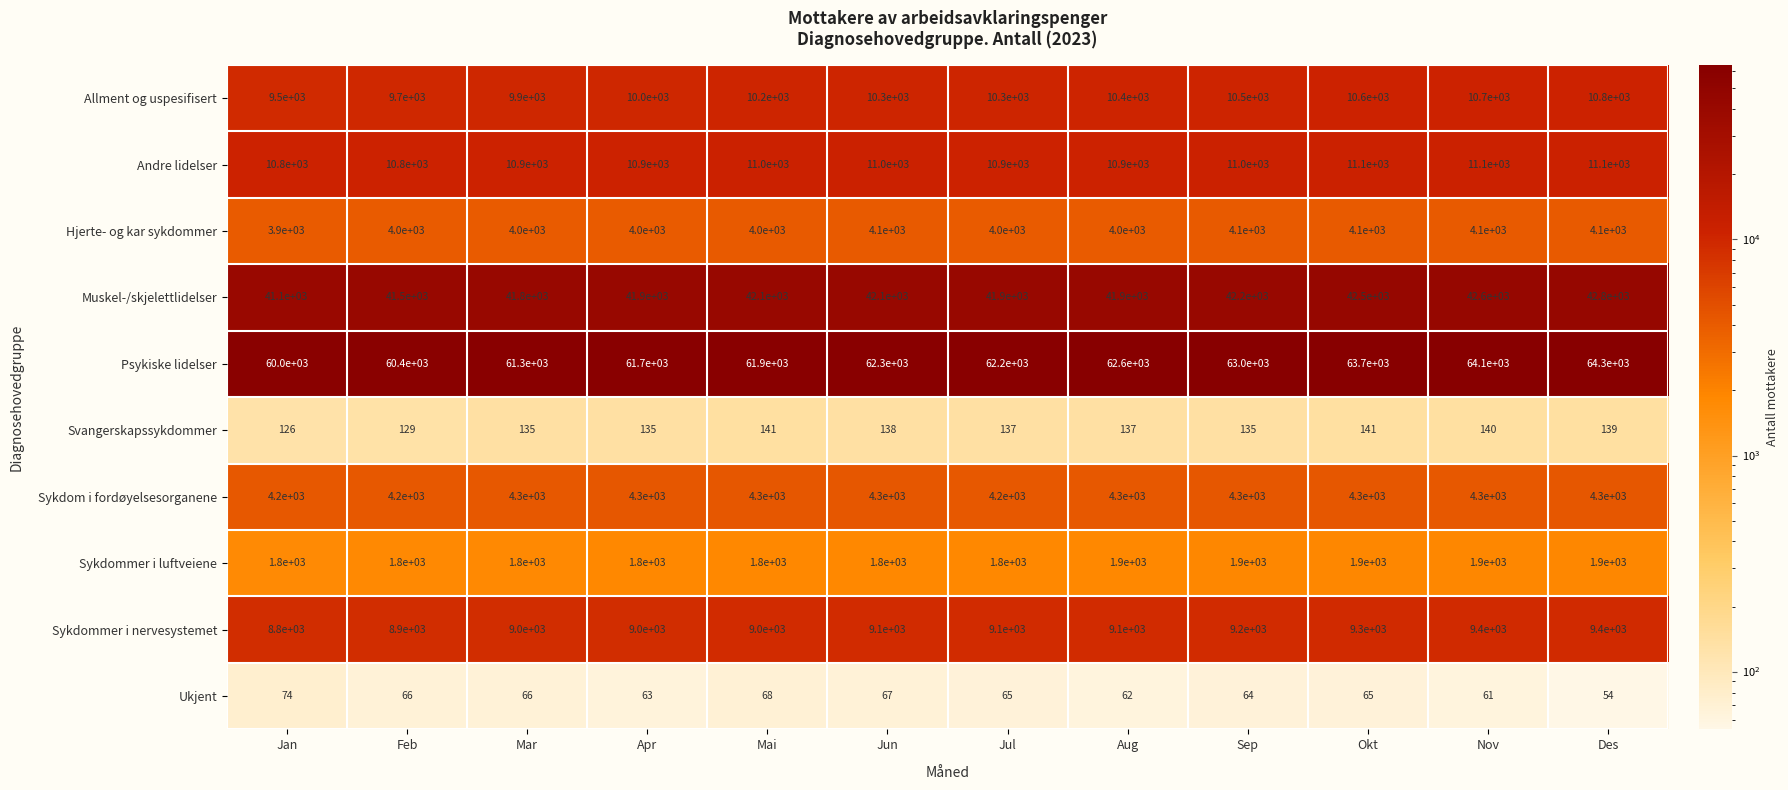

True or false: Ukjent has a value of 65 at Okt.

True